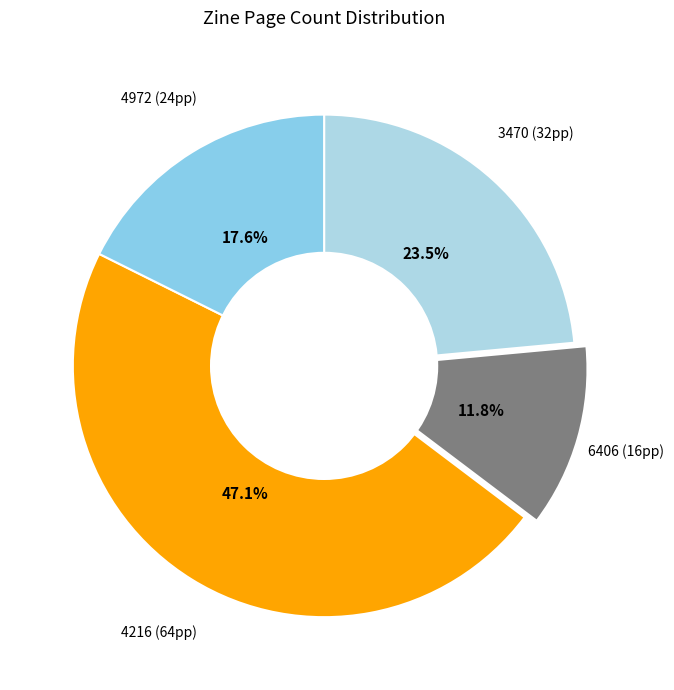

Rank the categories by value from lowest to highest.

6406, 4972, 3470, 4216